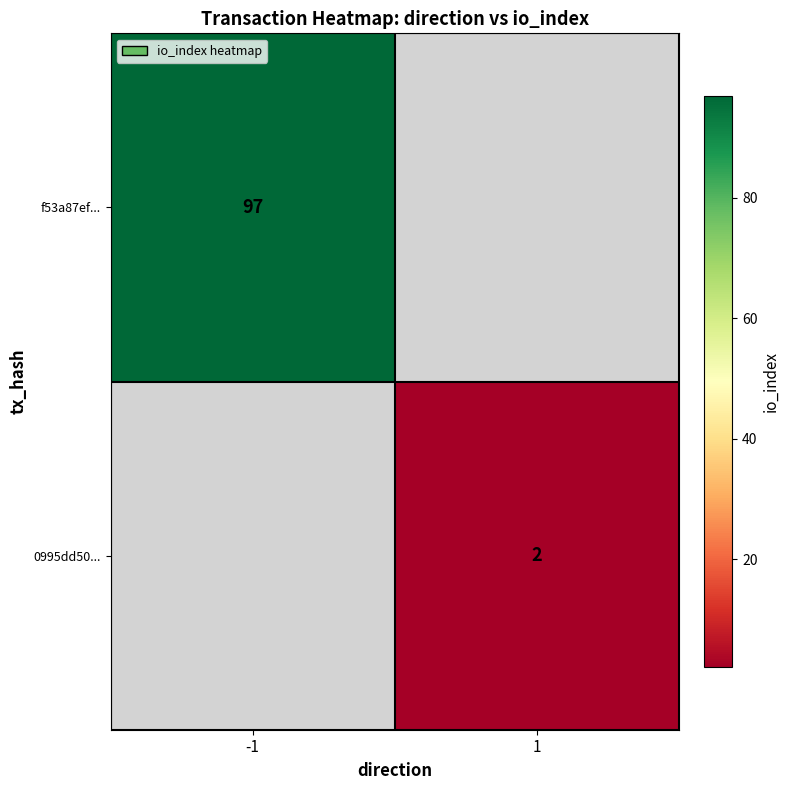

Is it true that f53a87ef... equals 97 at -1?

True